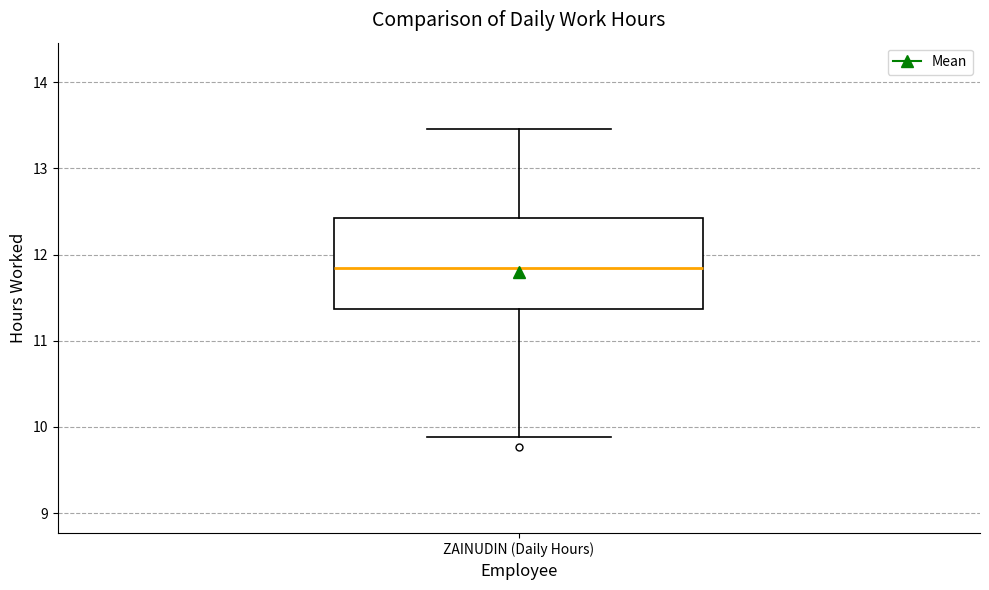

Where does the upper whisker of the box for ZAINUDIN (Daily Hours) end on the y-axis? The values are not printed on the chart, so give them approximately, as read against the axis.

13.5